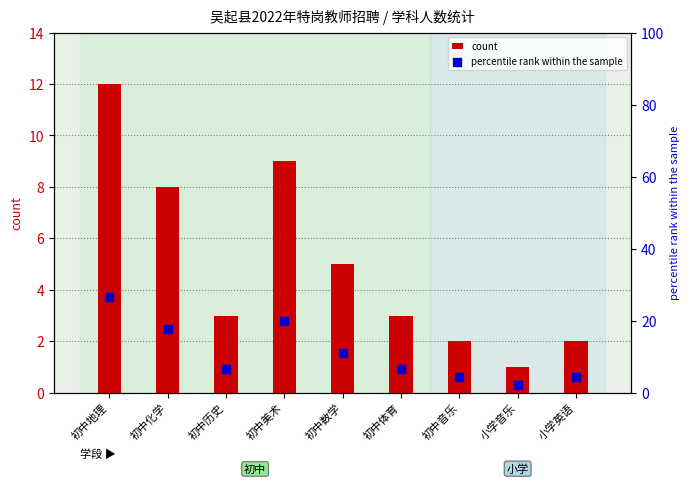

Which series has the largest total across all categories?

percentile rank within the sample